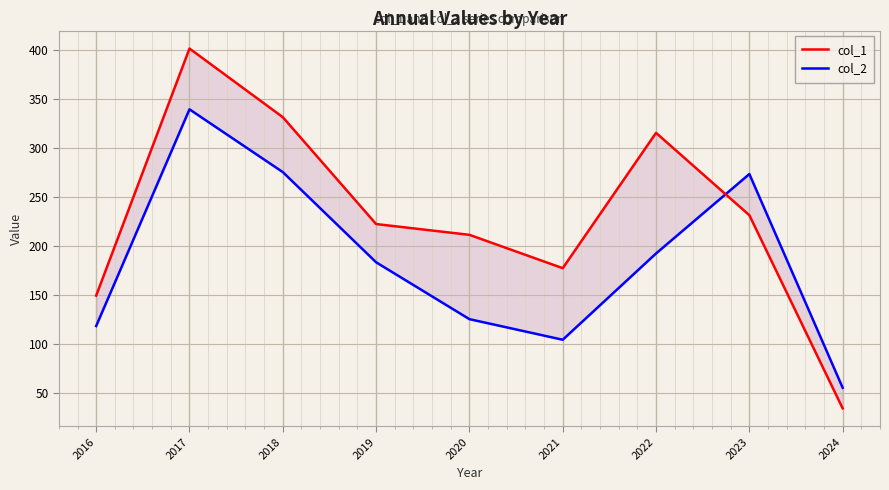

List the labels in order of col_2 value, largest first.

2017, 2018, 2023, 2022, 2019, 2020, 2016, 2021, 2024